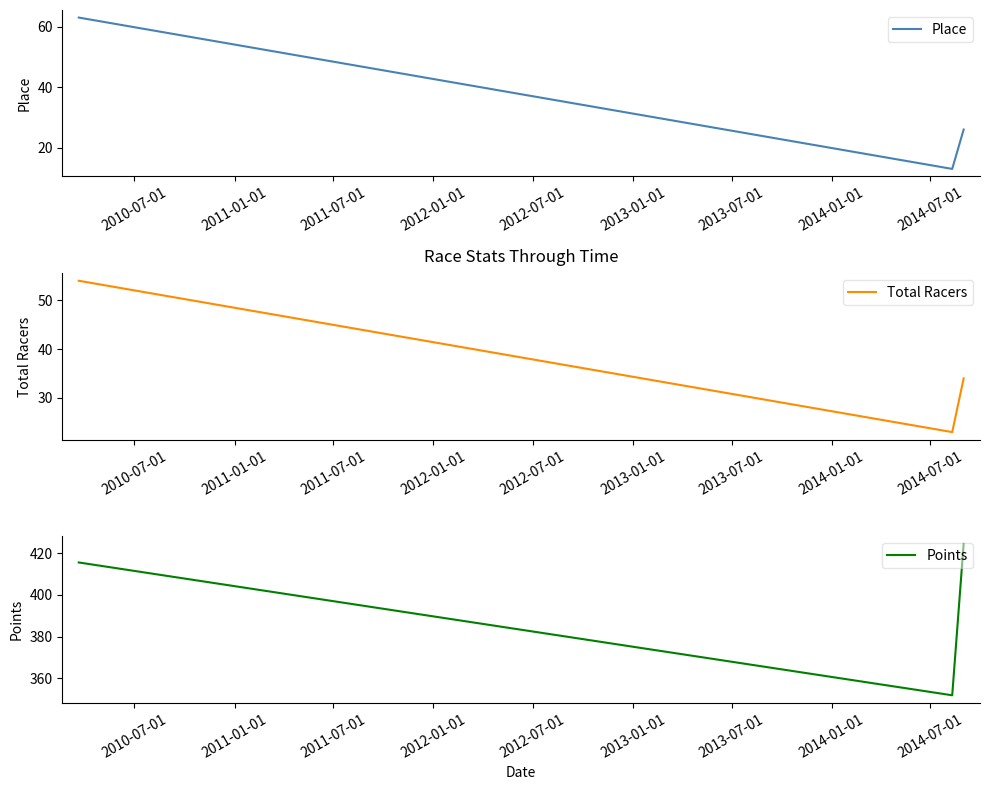

Which series has the widest spread of values?

Points